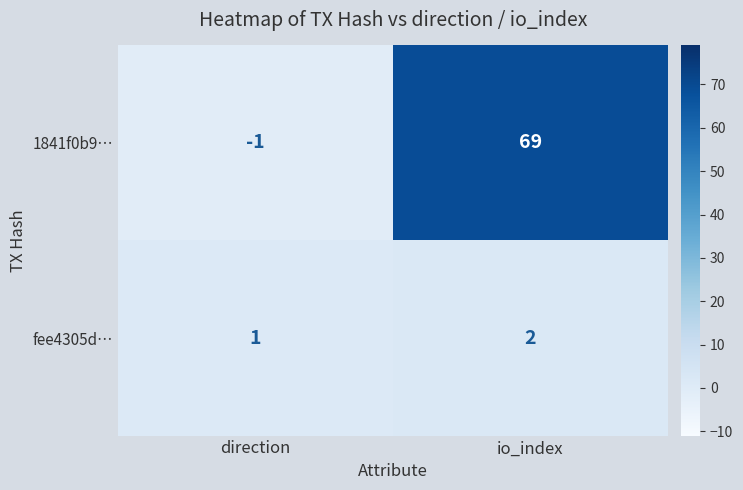

At which category is the sum across all series the highest?

io_index